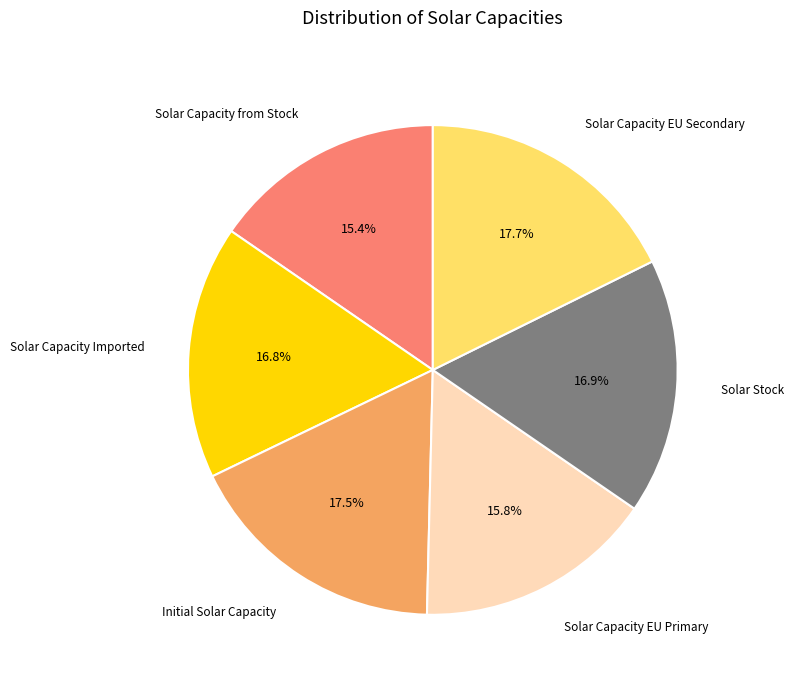

Is there a majority slice in this chart?

No